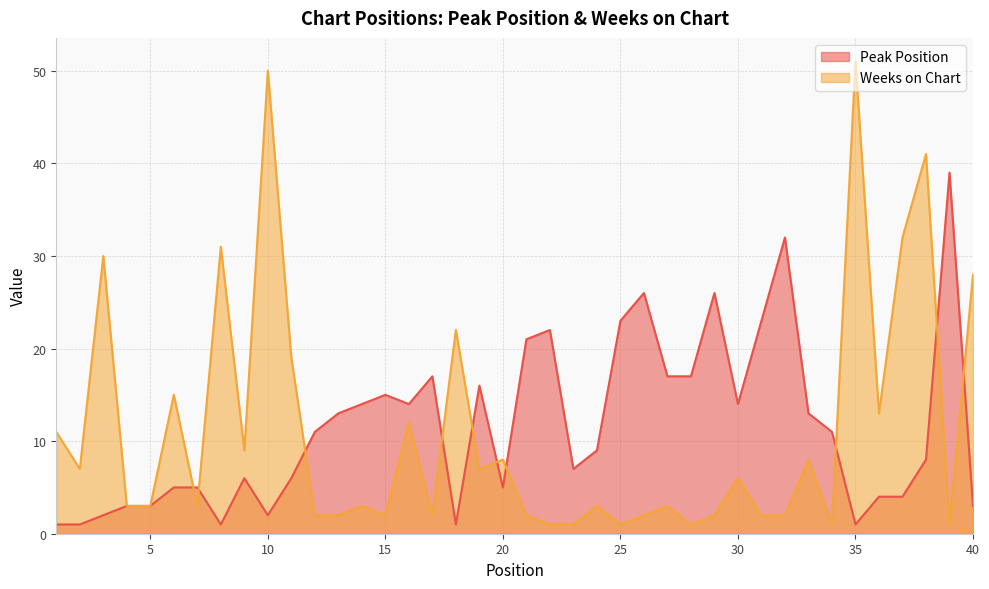

After their last crossing, which series has the higher values: Peak Position or Weeks on Chart?

Weeks on Chart